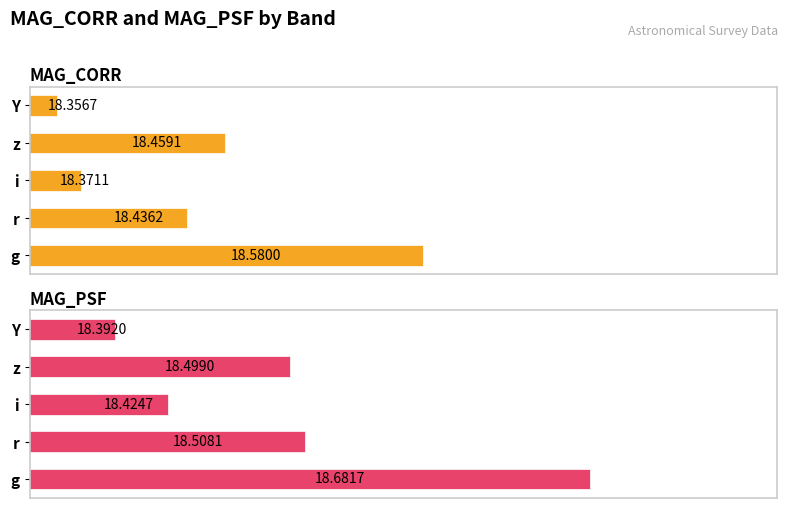

Which series has the largest total across all categories?

MAG_PSF